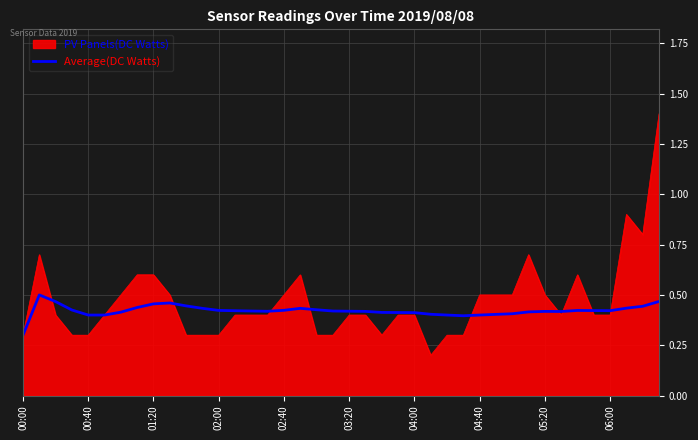

What is the maximum value for PV Panels(DC Watts)?

1.4